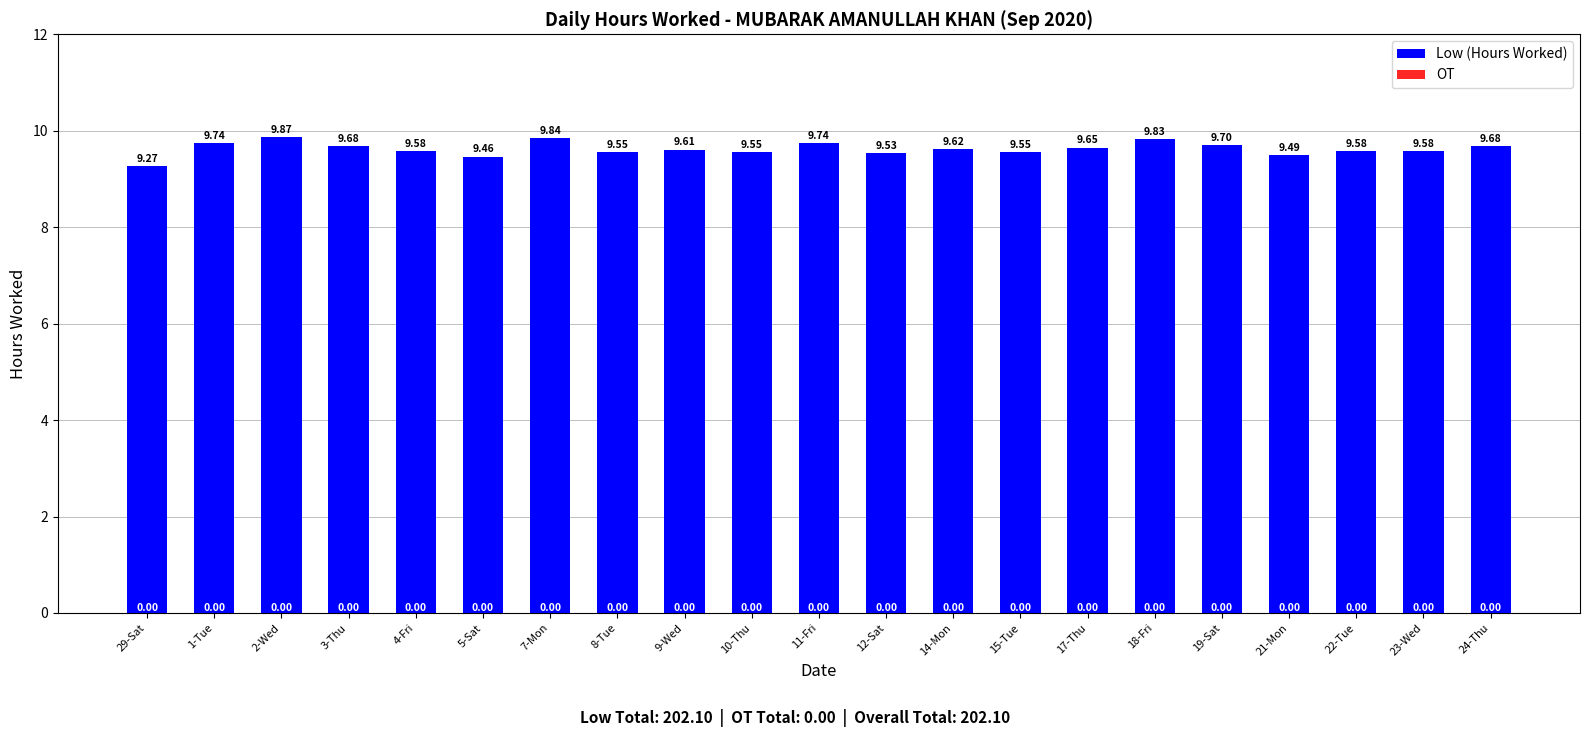

What is the sum of all values?

202.1